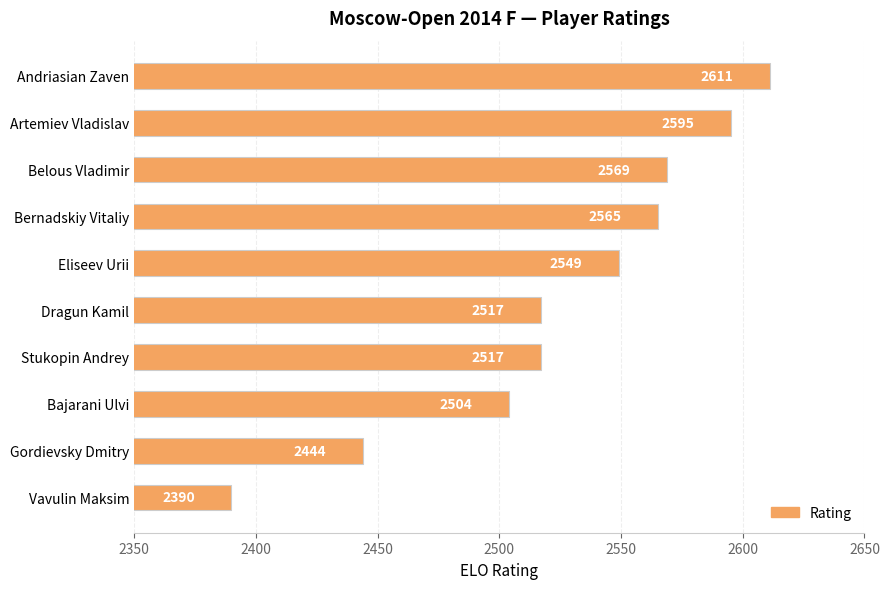

What is the difference between the second highest and second lowest values?

151